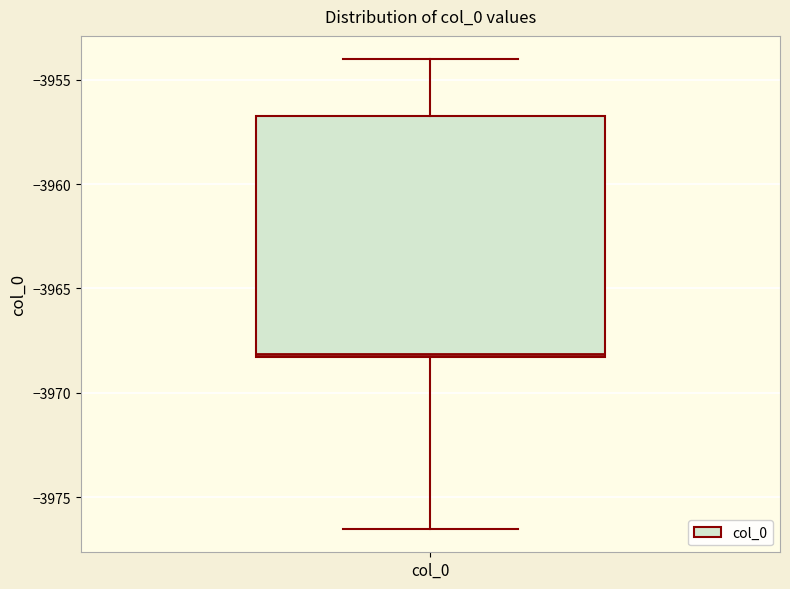

Read this box plot against the y-axis: the position of the median line, the range covered by the box, and the ends of both whiskers. The values are not printed on the chart, so give them approximately, as read against the axis.

median -3968.0, box -3968.5 to -3956.5, whiskers -3976.5 to -3954.0